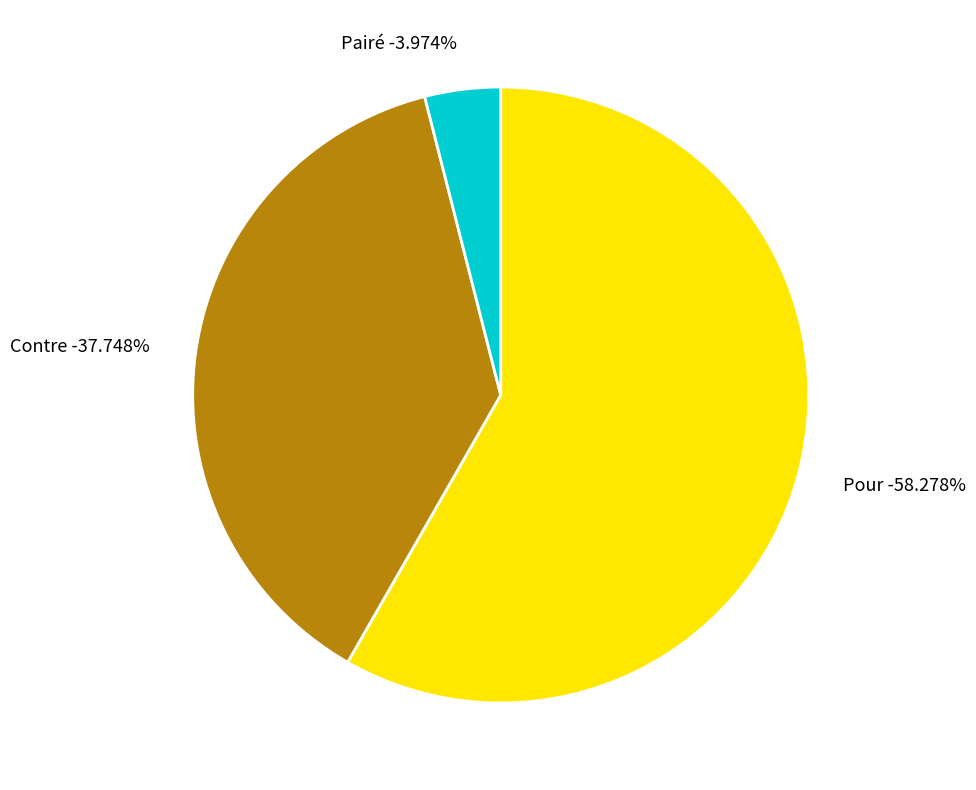

Which has a higher value, Pour or Contre?

Pour